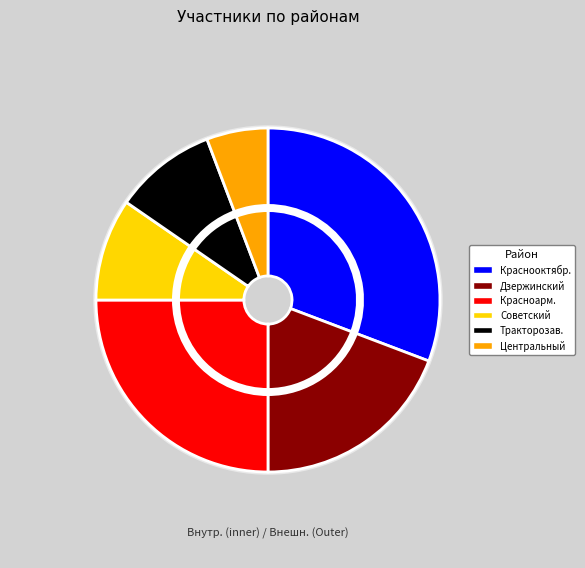

Approximately how many times larger is the value at Советский compared to Тракторозаводский?

1.0